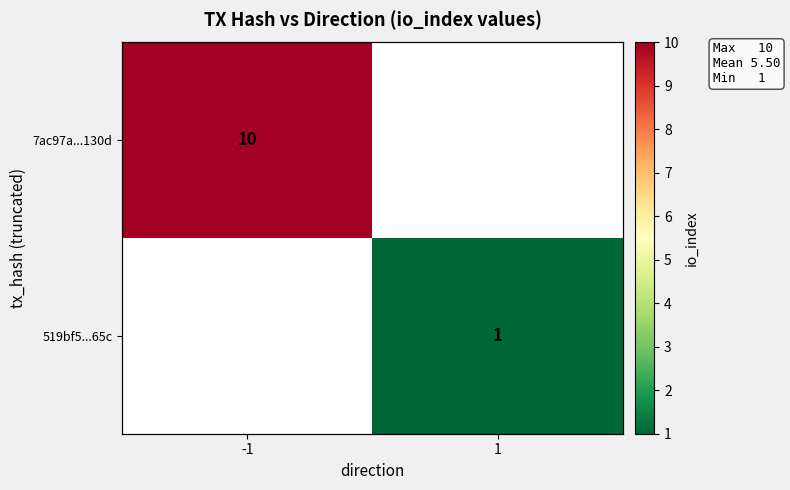

Is it true that 7ac97a...130d equals 0 at 1?

True